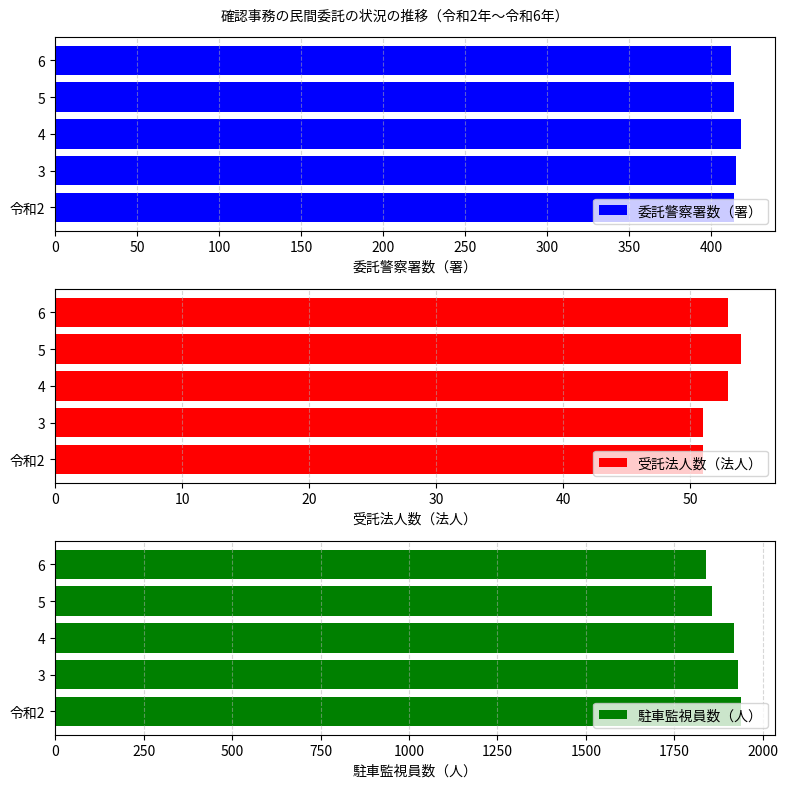

Count the 受託法人数（法人） values in the range 51 to 53.

4